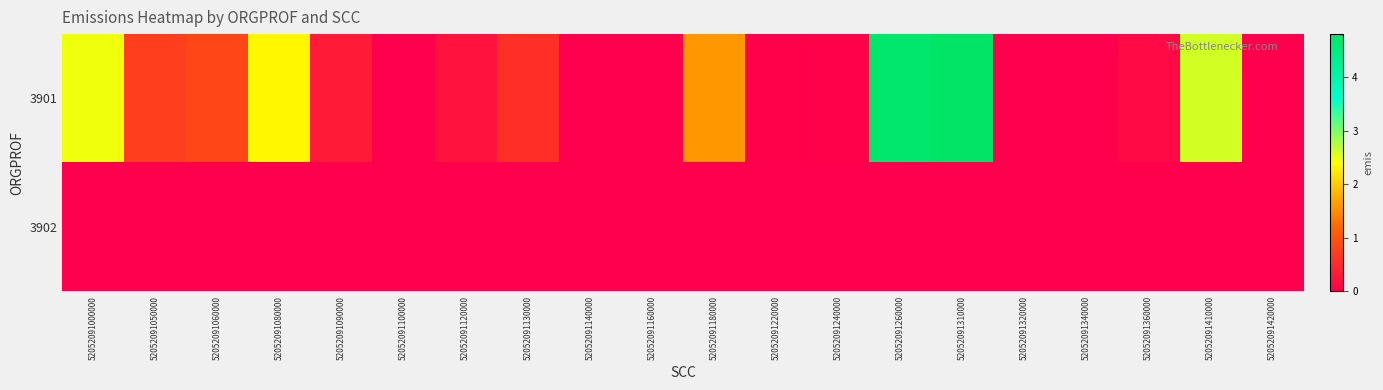

Rank the series at 52052091360000 from highest to lowest value.

3901, 3902